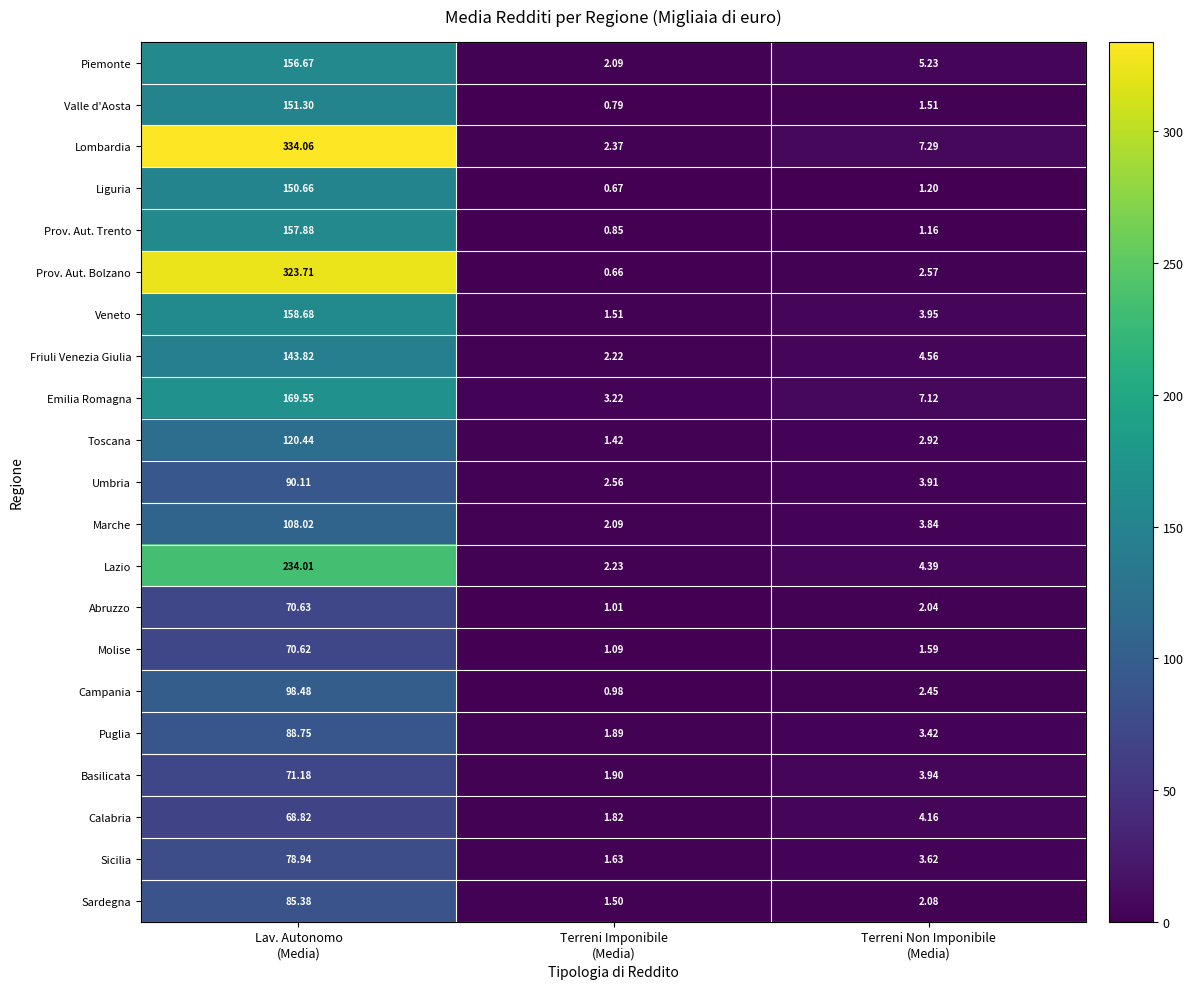

Which series has the widest spread of values?

Lombardia